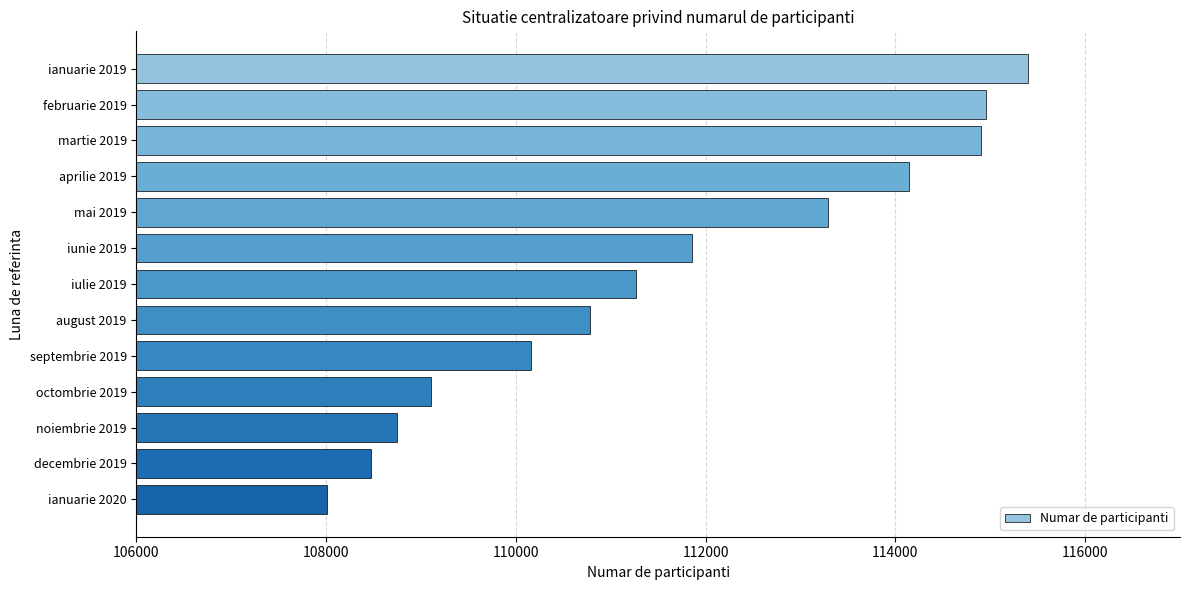

Where is the data nearest to the value 111704?

iunie 2019